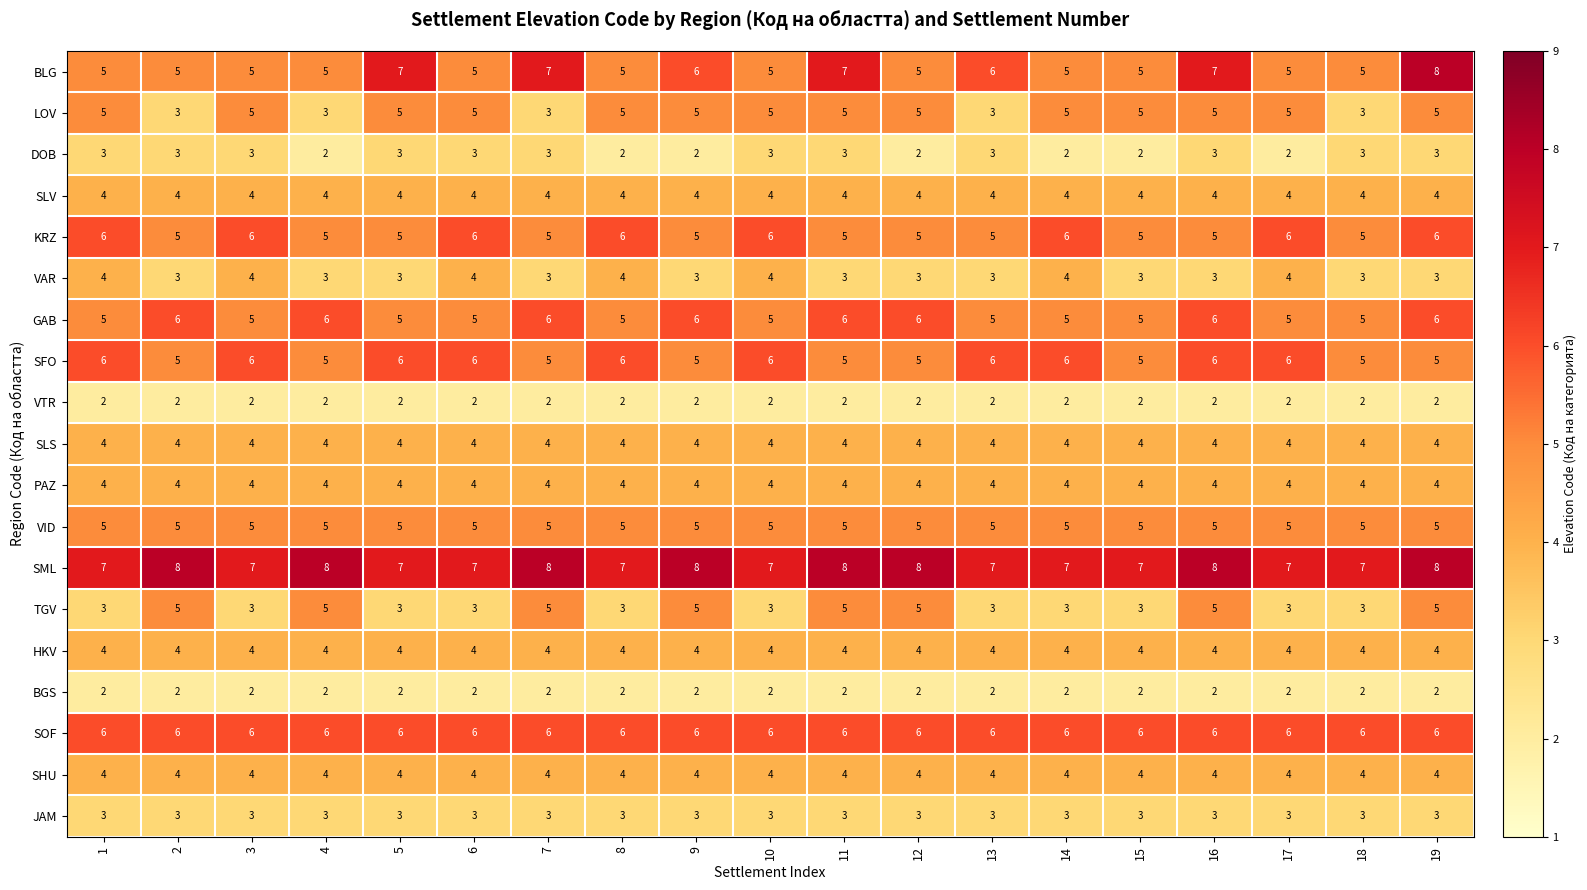

Which series has the widest spread of values?

BLG